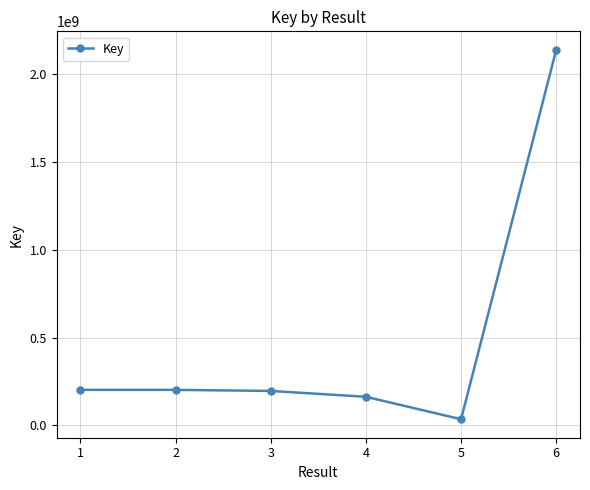

What value does the data have at 2?

201963297